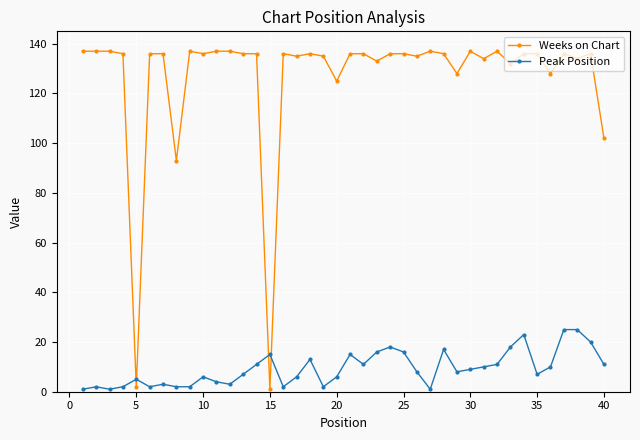

Rank the series by their average value, from highest to lowest.

Weeks on Chart, Peak Position